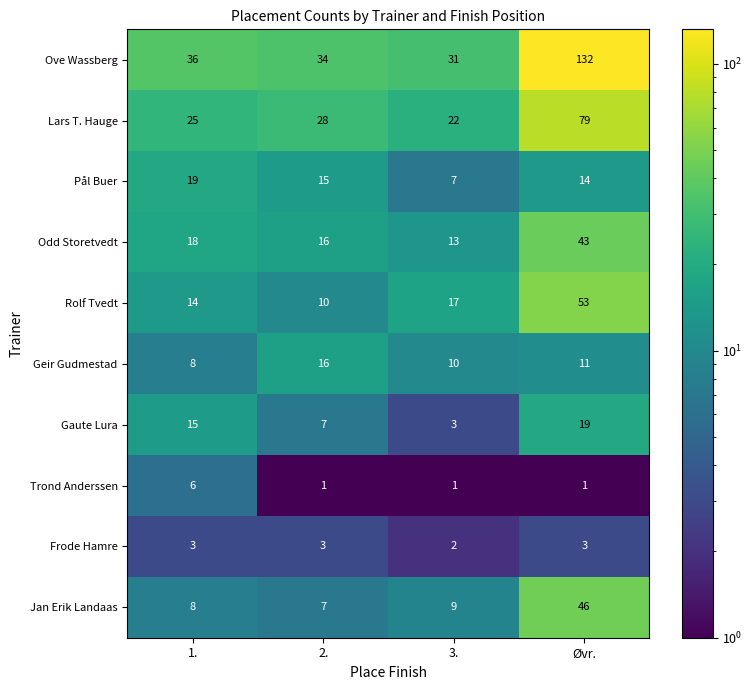

How many distinct data groups are displayed?

10